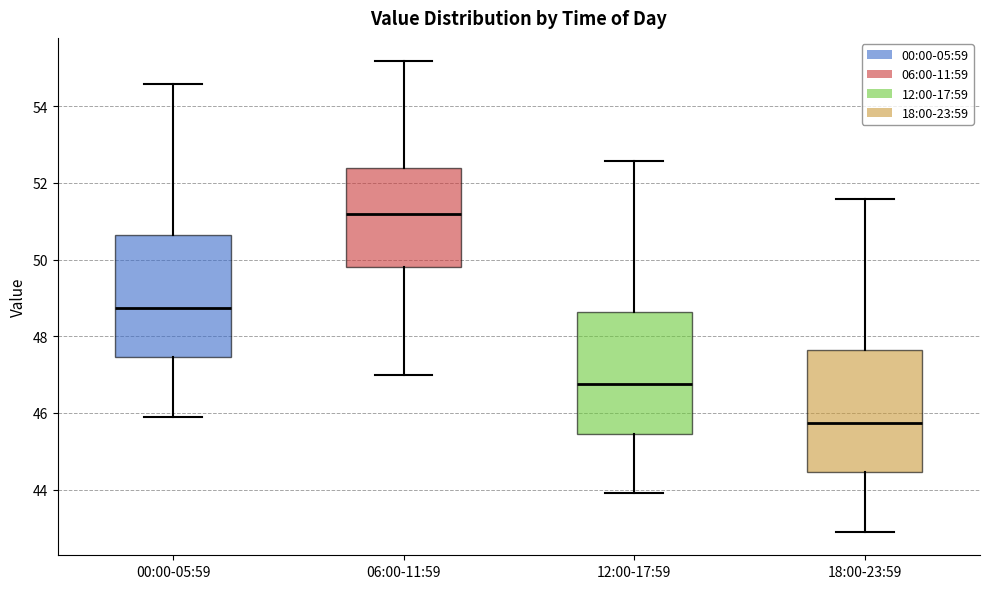

Where does the upper whisker of the box for 00:00-05:59 end on the y-axis? The values are not printed on the chart, so give them approximately, as read against the axis.

54.6